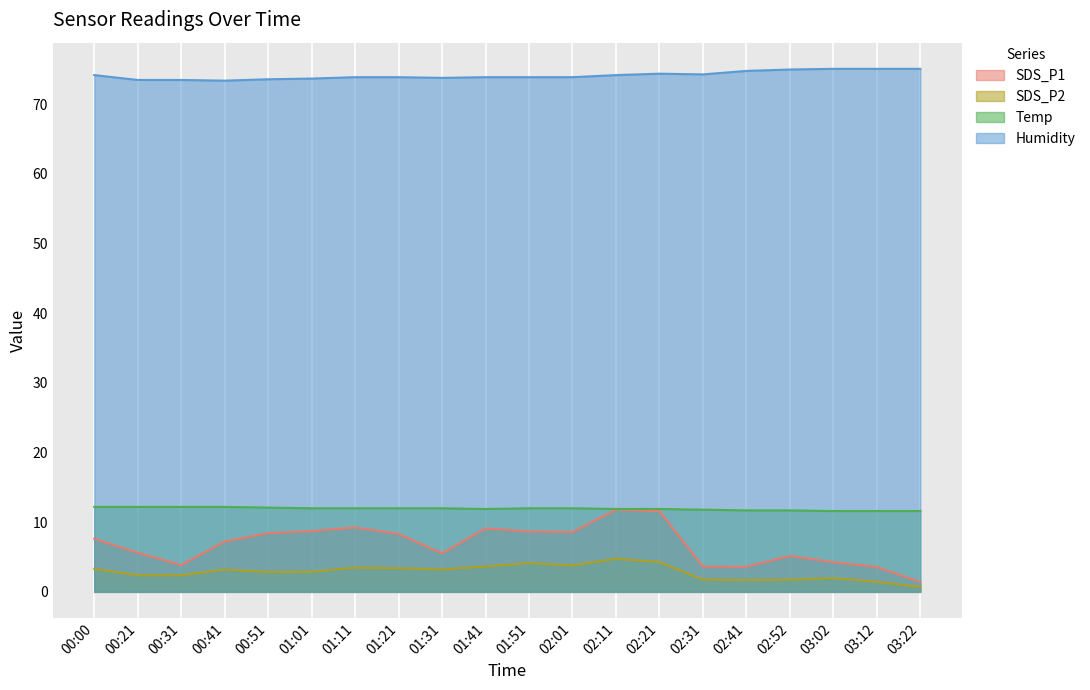

What is the sum of all Temp values?

238.6